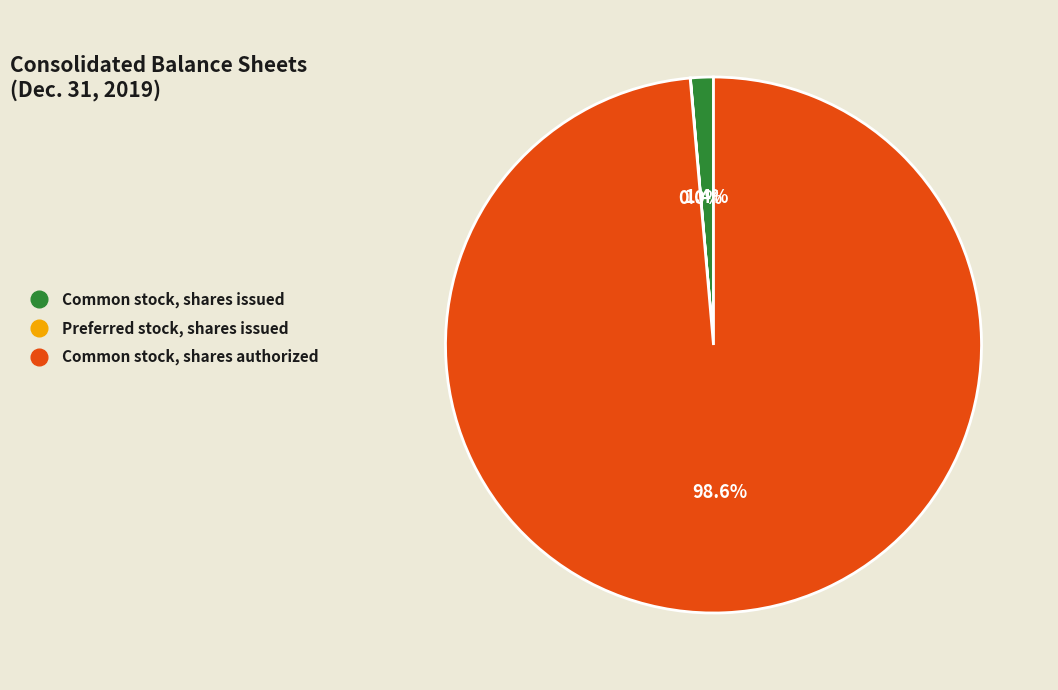

Which category accounts for the majority?

Common stock, shares authorized